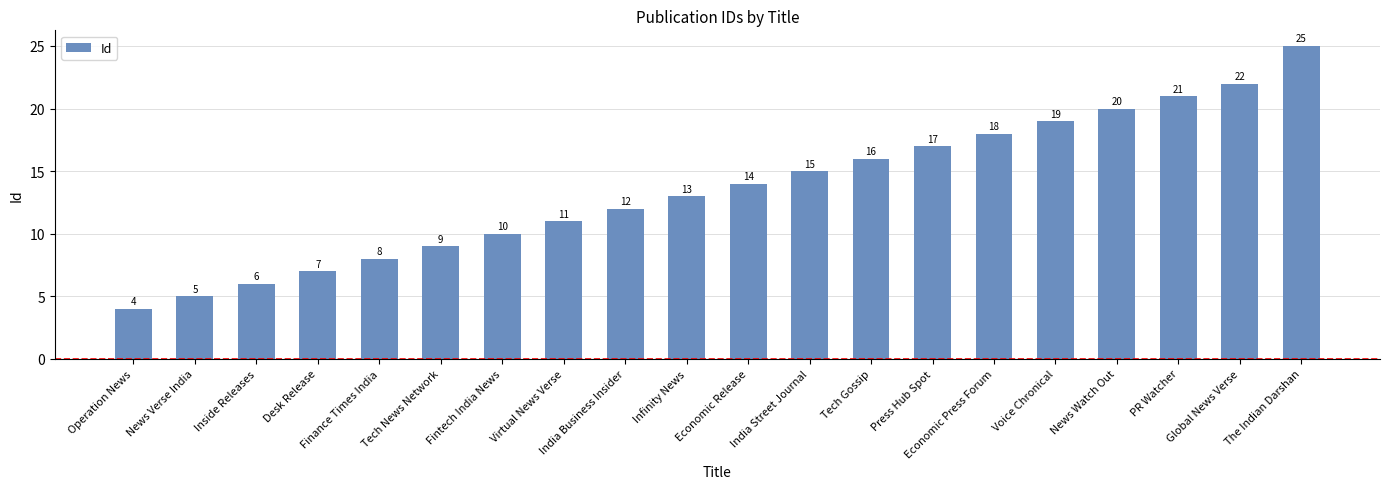

At which label is the value closest to 14?

Economic Release